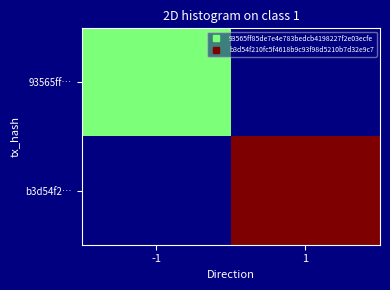

At how many categories does at least one series exceed 1?

1